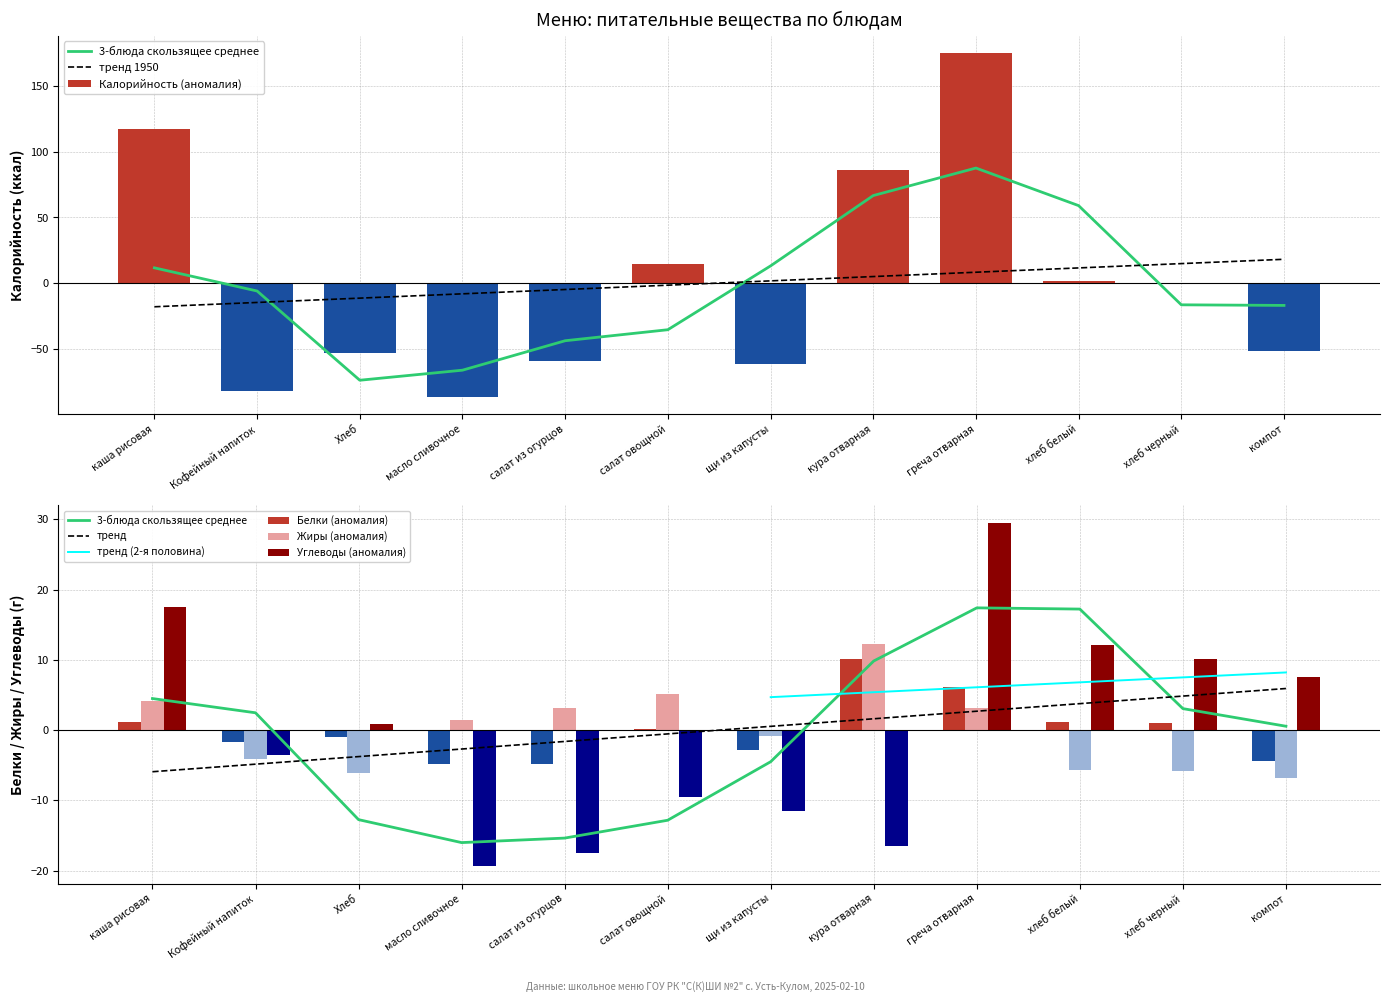

What is the minimum value shown in the chart?

-86.8